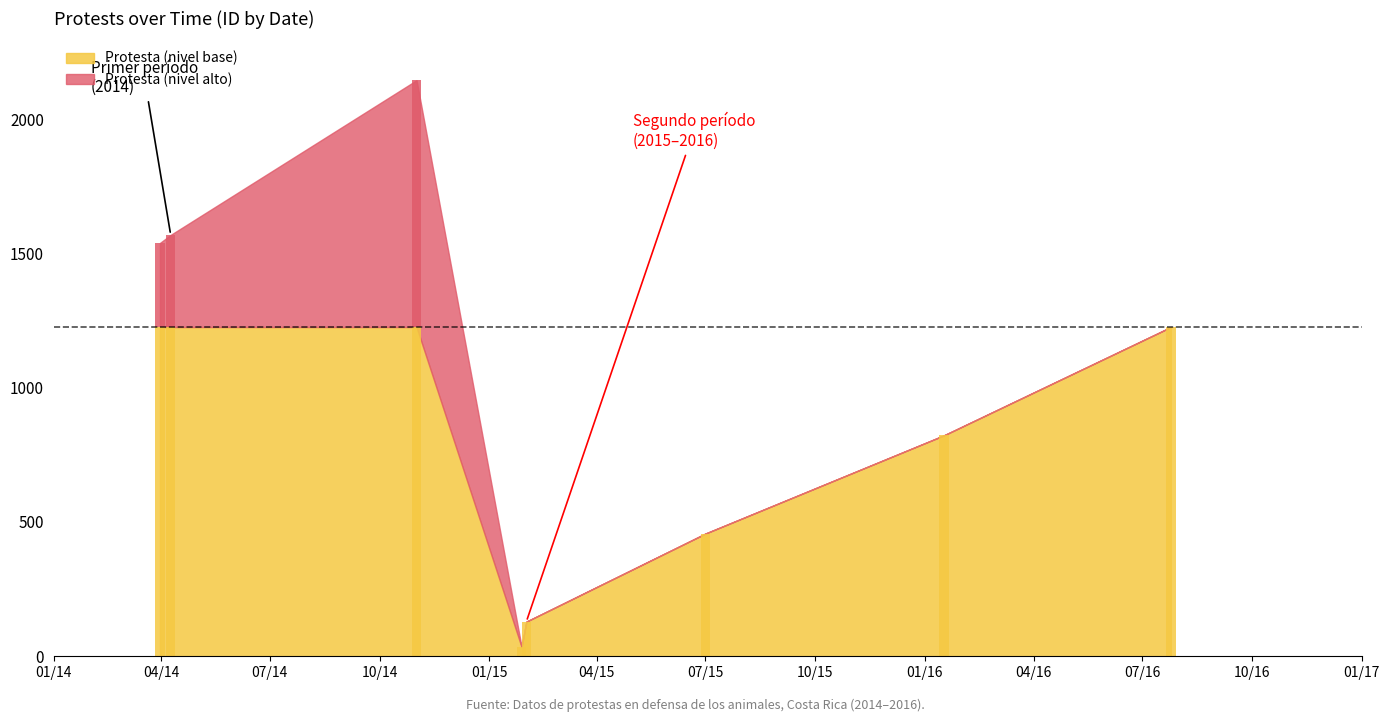

What is the greatest value displayed?

2145